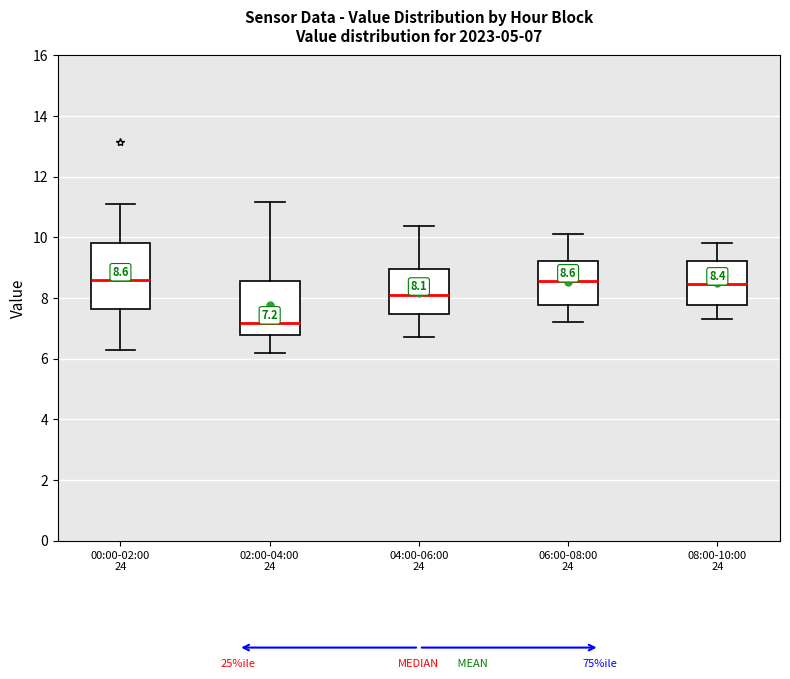

Comparing the boxes themselves (not the whiskers), which one is the tallest?

00:00-02:00 24